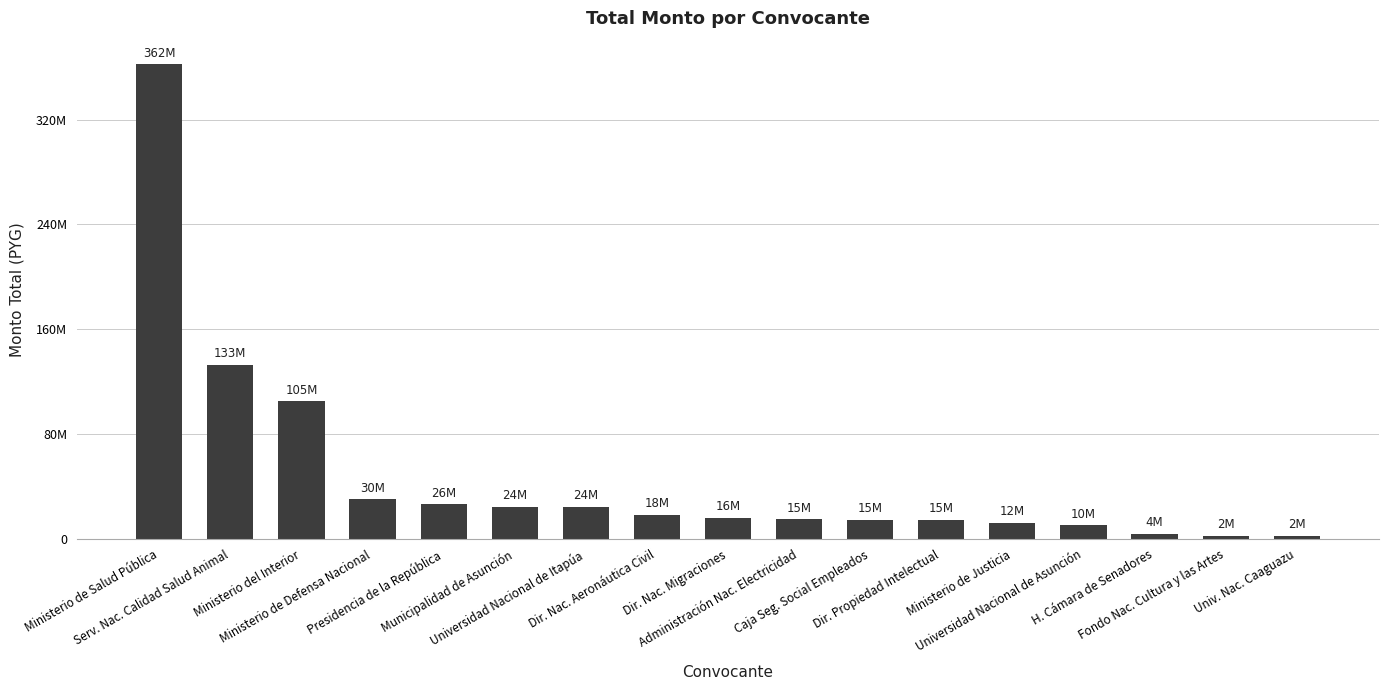

List the labels in order of value, largest first.

Ministerio de Salud Pública, Serv. Nac. Calidad Salud Animal, Ministerio del Interior, Ministerio de Defensa Nacional, Presidencia de la República, Municipalidad de Asunción, Universidad Nacional de Itapúa, Dir. Nac. Aeronáutica Civil, Dir. Nac. Migraciones, Administración Nac. Electricidad, Caja Seg. Social Empleados, Dir. Propiedad Intelectual, Ministerio de Justicia, Universidad Nacional de Asunción, H. Cámara de Senadores, Fondo Nac. Cultura y las Artes, Univ. Nac. Caaguazu